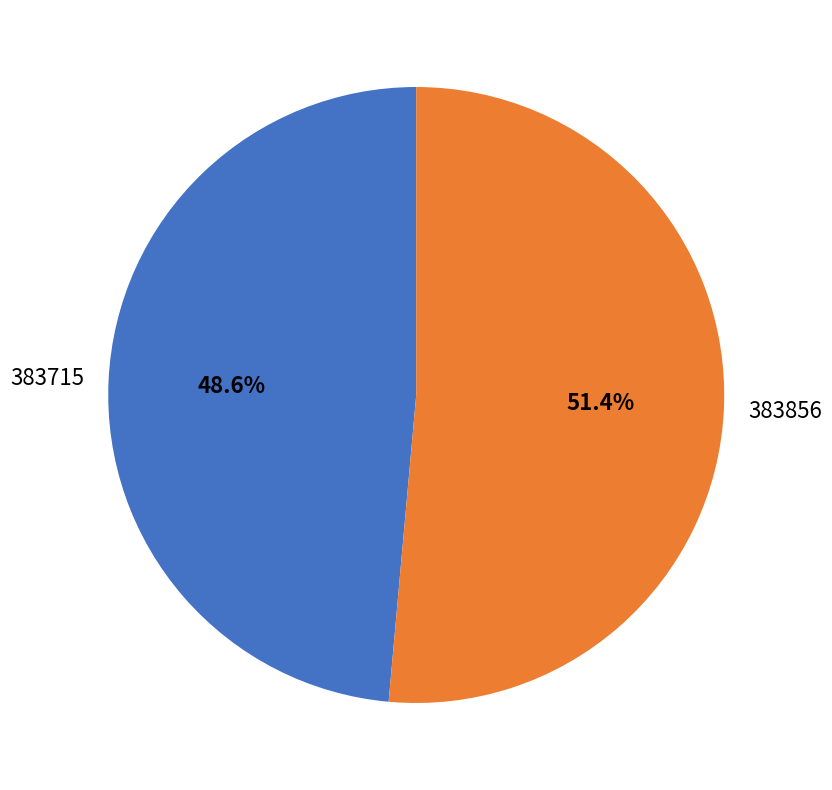

What is the total percentage of 383856 and 383715?

100.0%